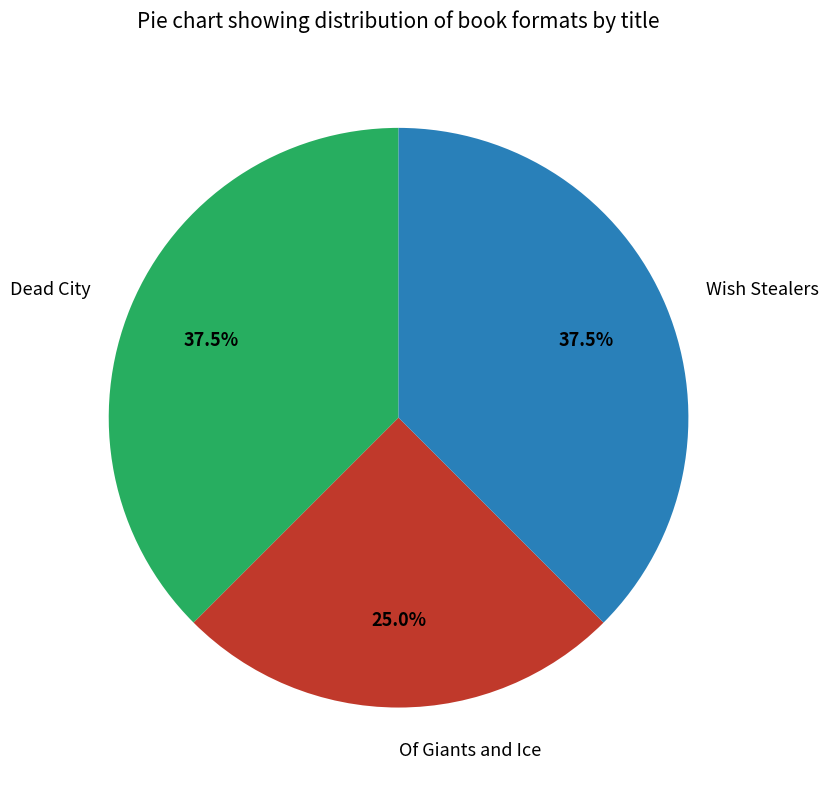

The Wish Stealers slice represents 48% of the pie. True or false?

False